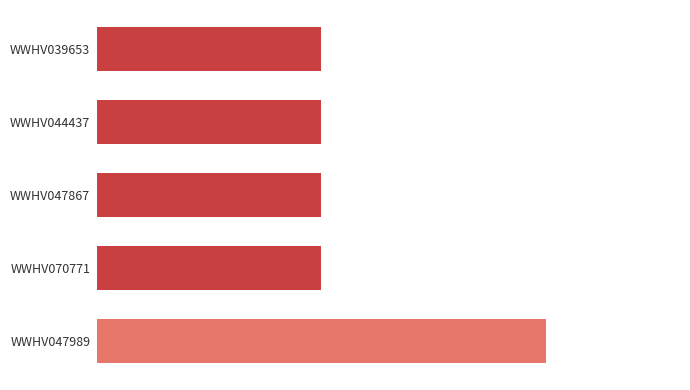

What is the sum of all values?

6